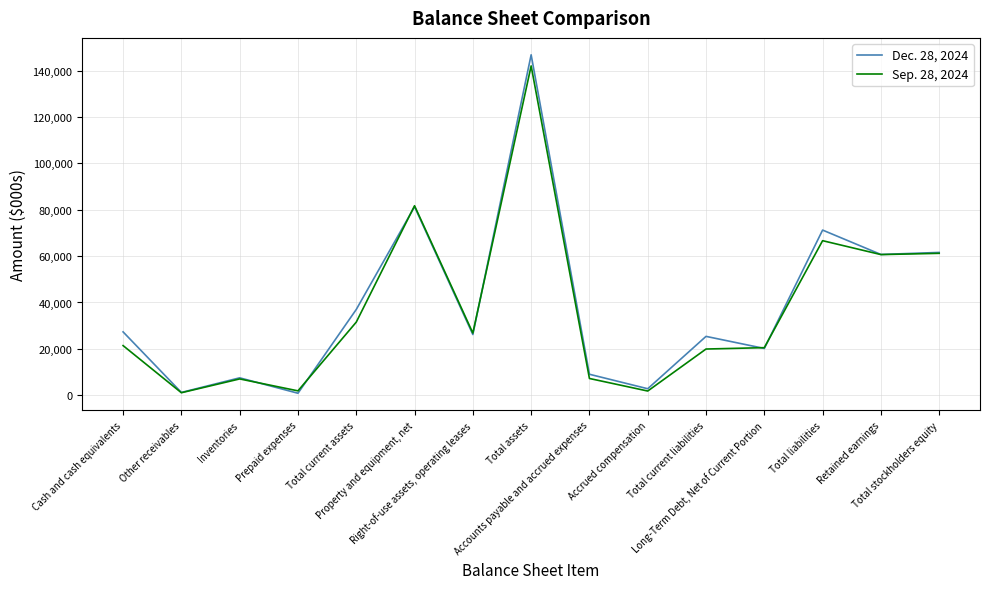

What is the average value of the Dec. 28, 2024 series?

38611